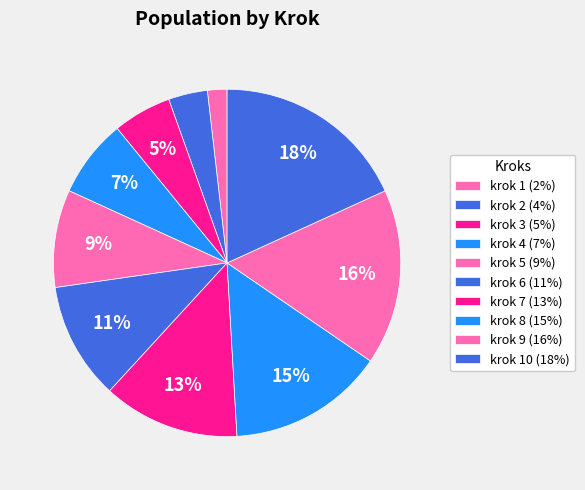

To the nearest percent, what is the average slice percentage?

10%